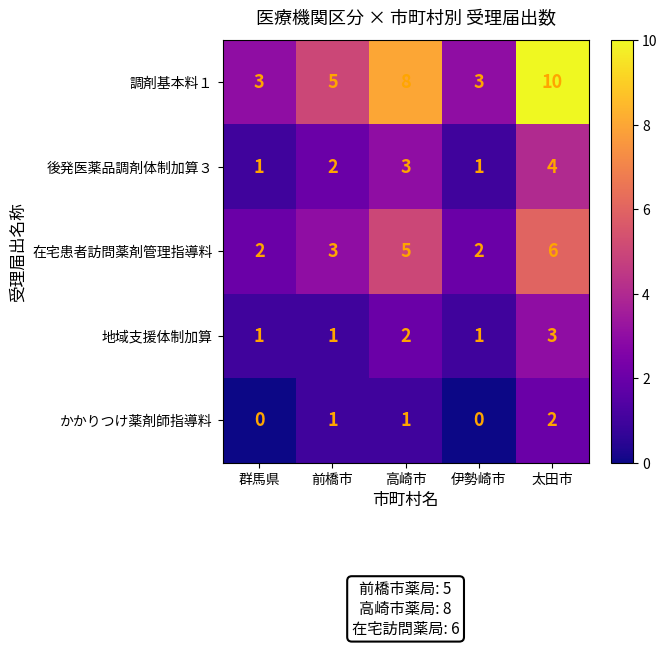

List the series in order of their peak value, highest first.

調剤基本料１, 在宅患者訪問薬剤管理指導料, 後発医薬品調剤体制加算３, 地域支援体制加算, かかりつけ薬剤師指導料